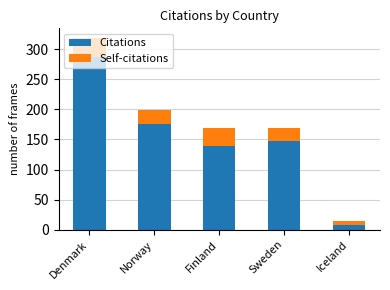

List the labels in order of Citations value, largest first.

Denmark, Norway, Sweden, Finland, Iceland